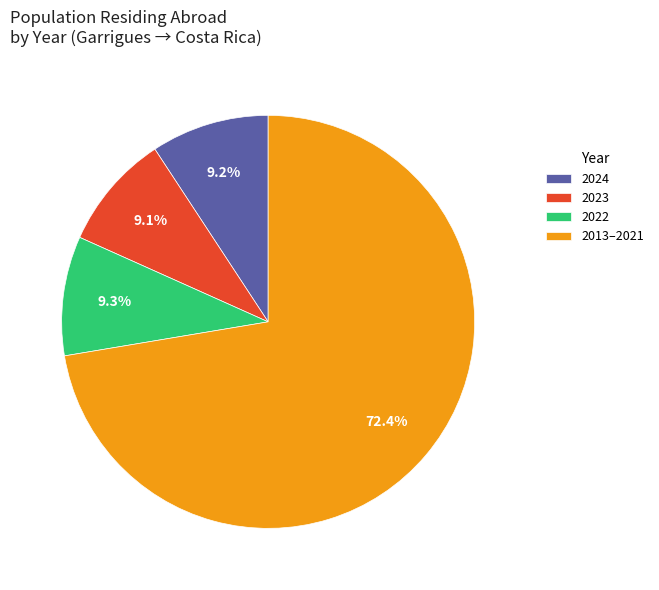

To the nearest percent, what percentage of the pie is 2024?

9%